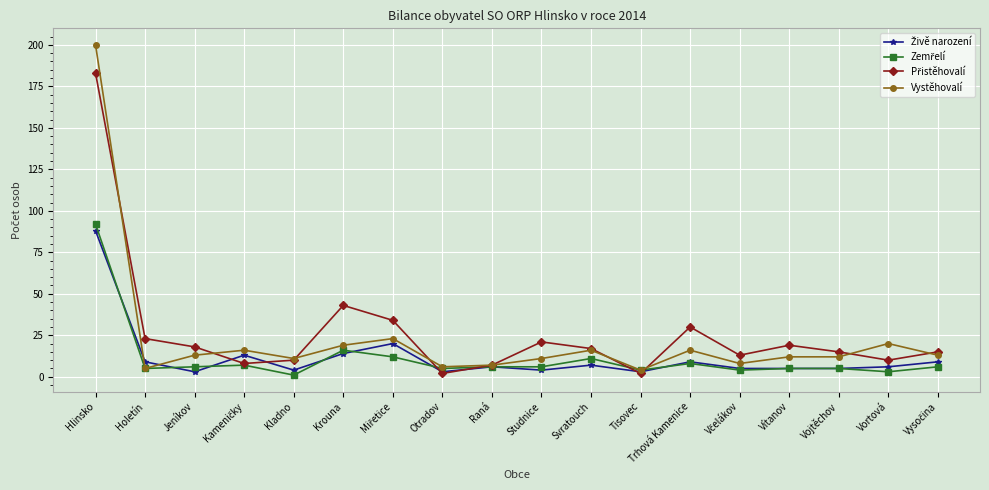

Read the Vystěhovalí value at Hlinsko.

200